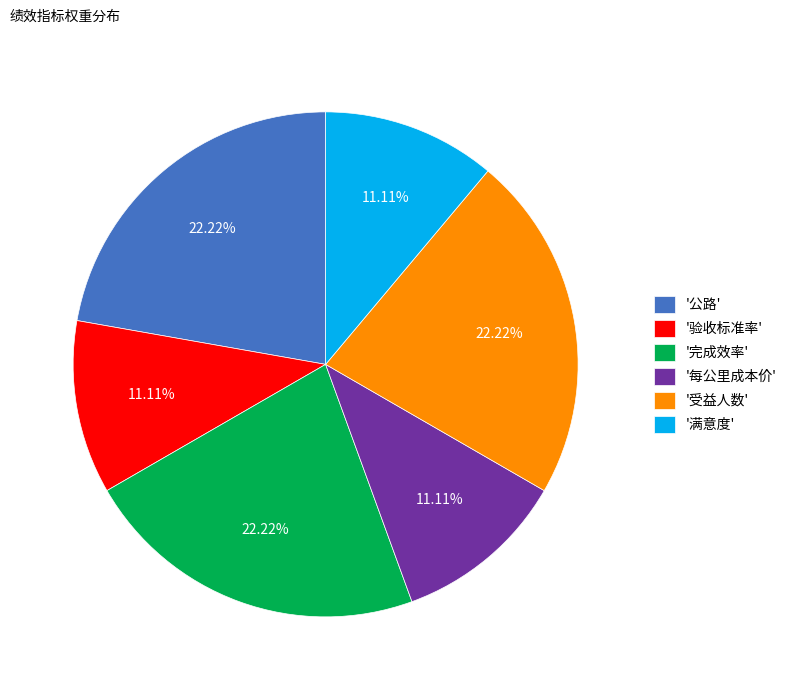

Combined, do '完成效率' and '每公里成本价' account for over 50%?

No